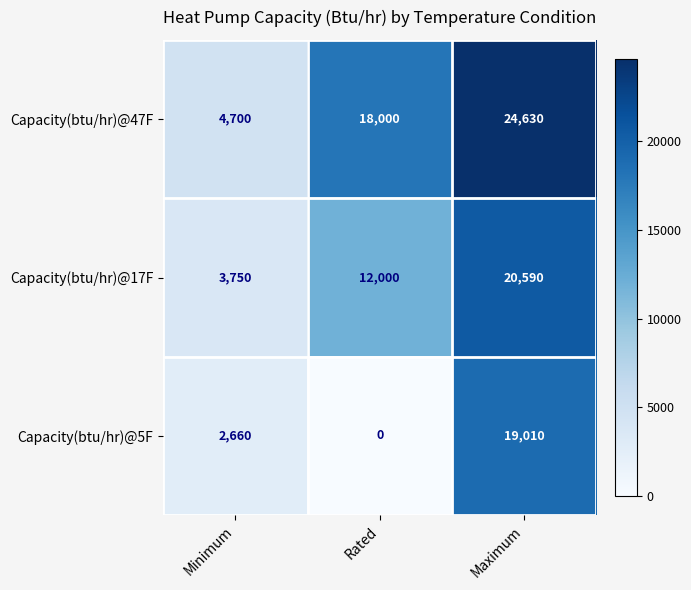

True or false: Capacity(btu/hr)@17F has a value of 12000 at Rated.

True